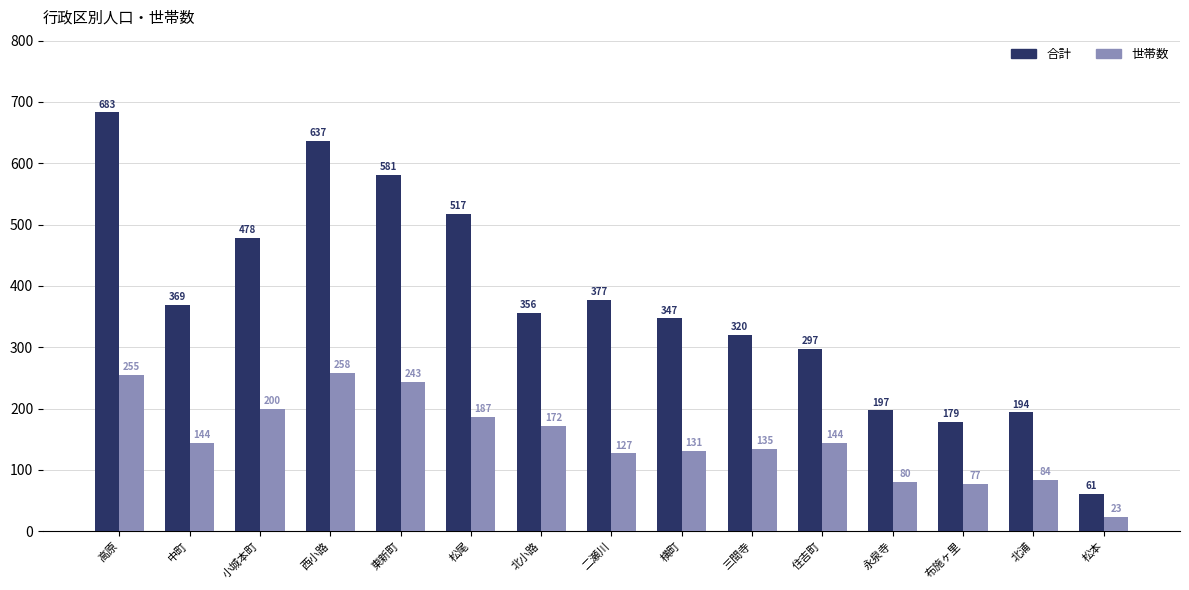

Reading left to right, extract all data points from this chart.

合計: 683	369	478	637	581	517	356	377	347	320	297	197	179	194	61
世帯数: 255	144	200	258	243	187	172	127	131	135	144	80	77	84	23